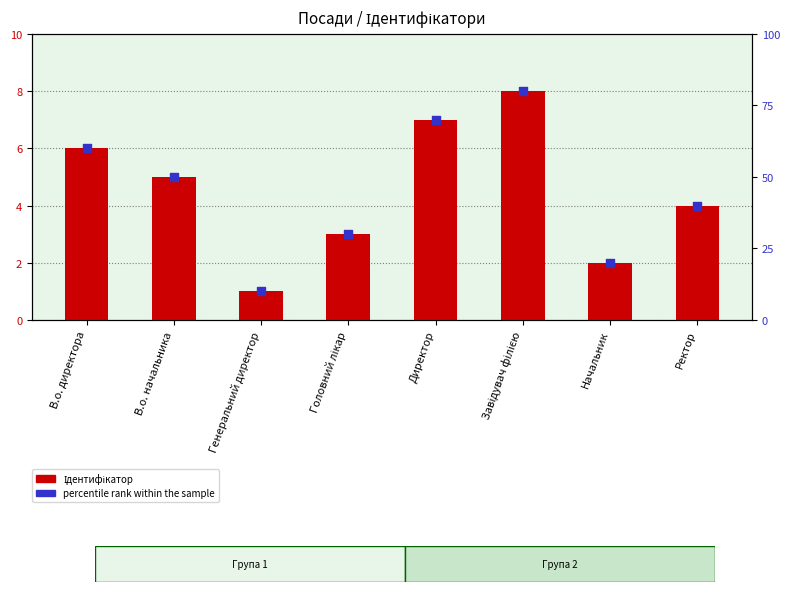

Which series reaches the minimum Y coordinate?

Ідентифікатор